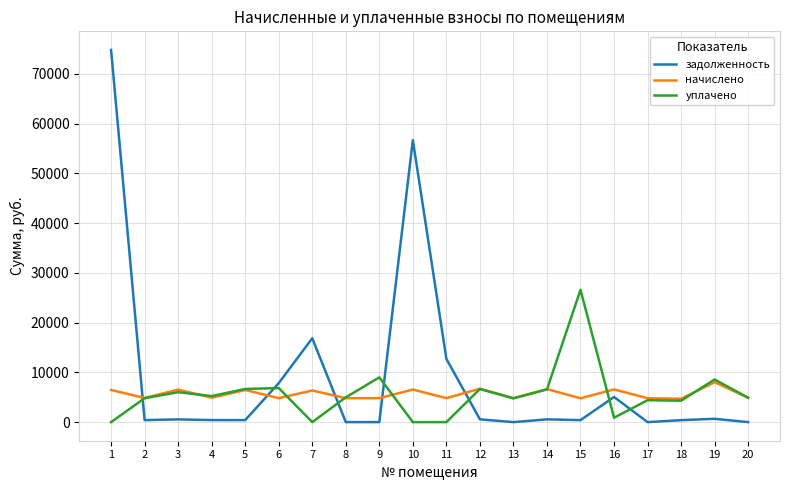

Which series has the widest spread of values?

задолженность